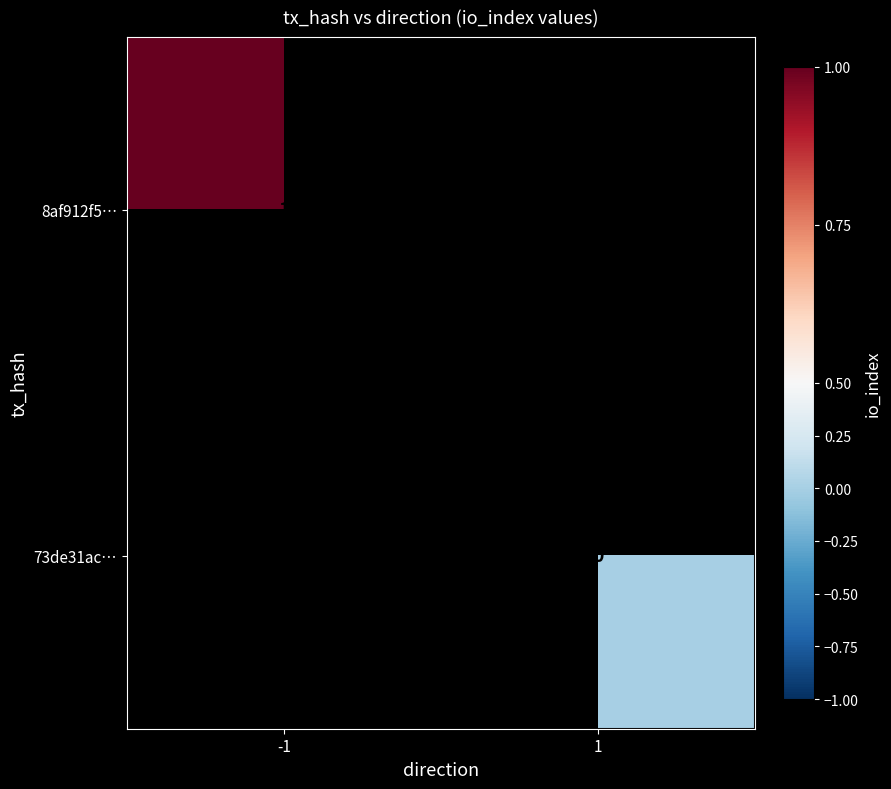

True or false: 8af912f5… has a value of 2 at -1.

False